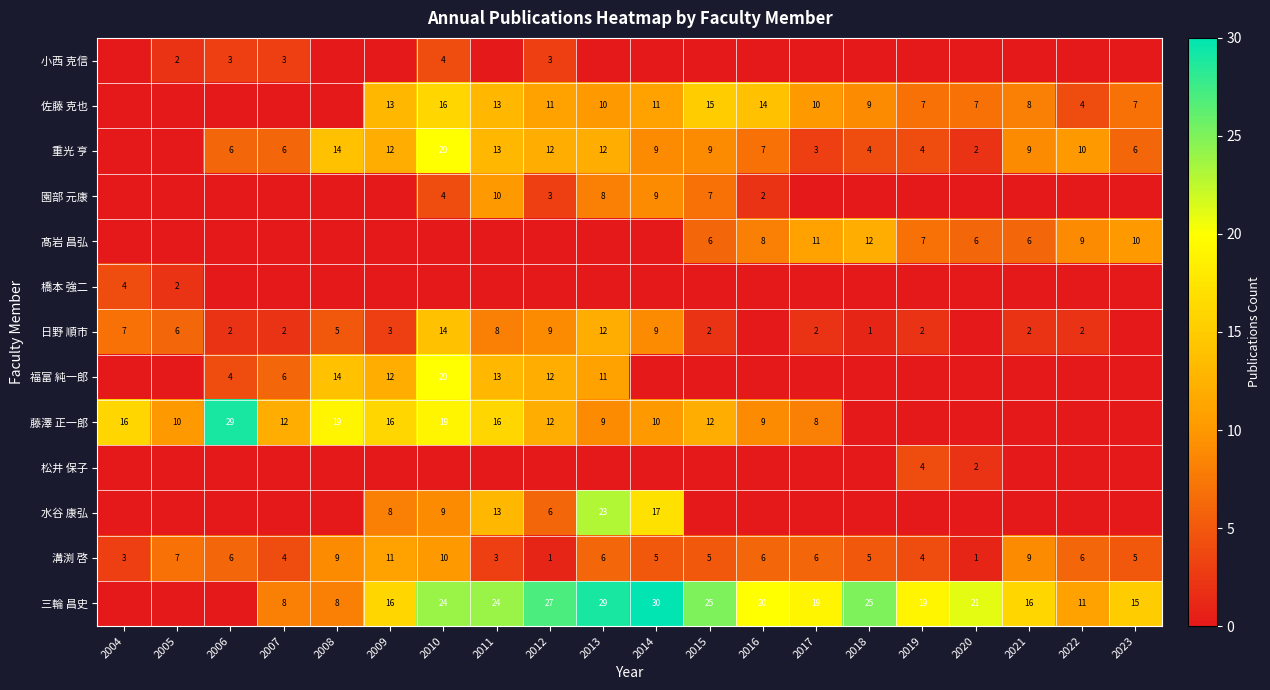

The 溝渕 啓 series shows 5 at 2011. True or false?

False